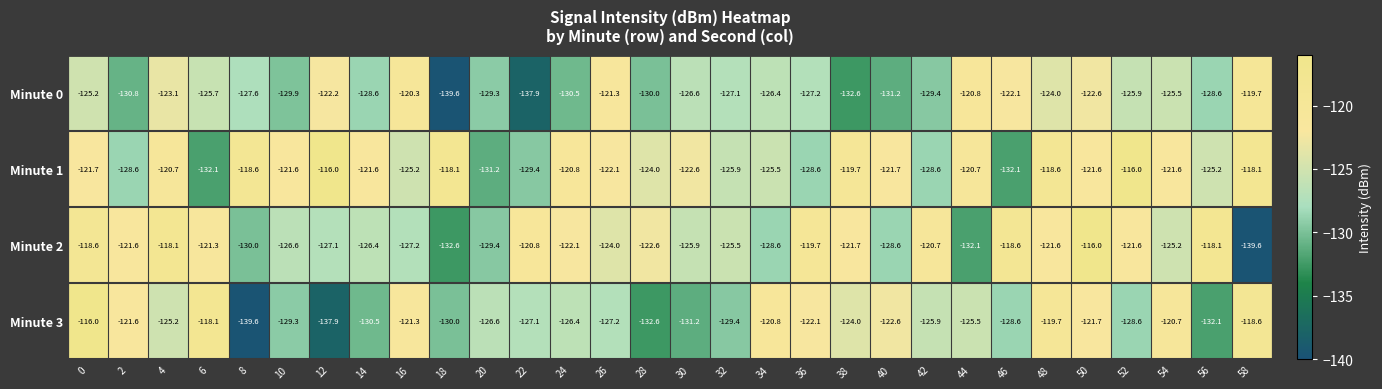

What is the smallest value displayed?

-139.6